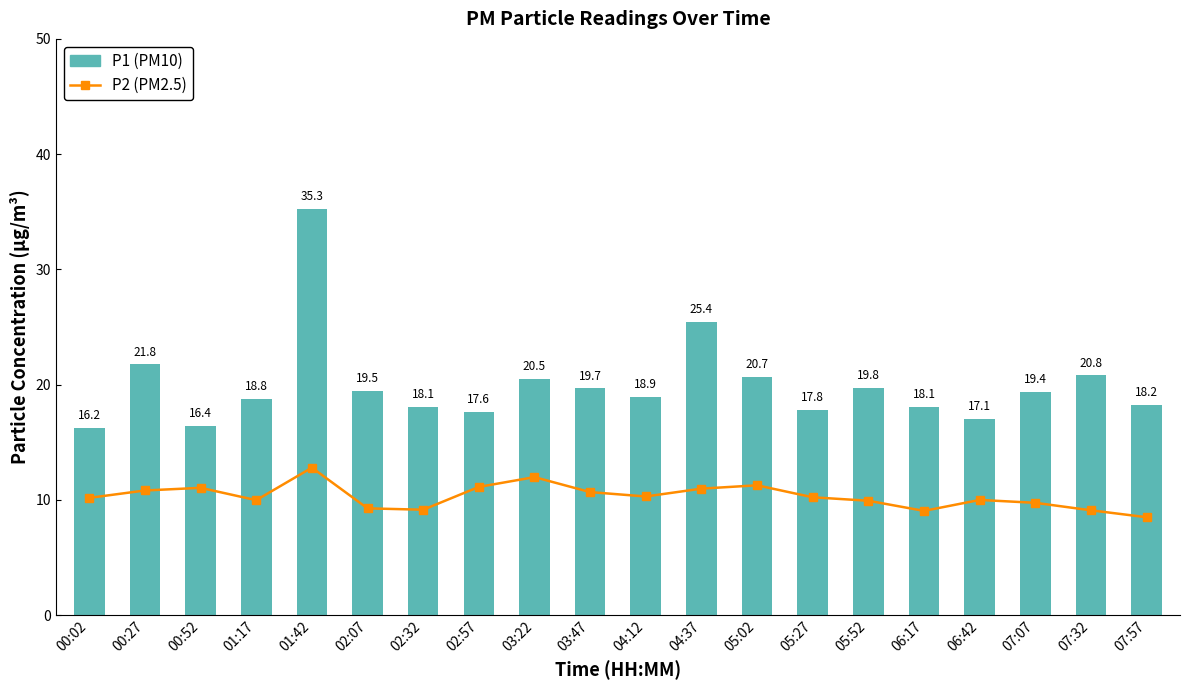

How many data points in P1 are above 19?

10